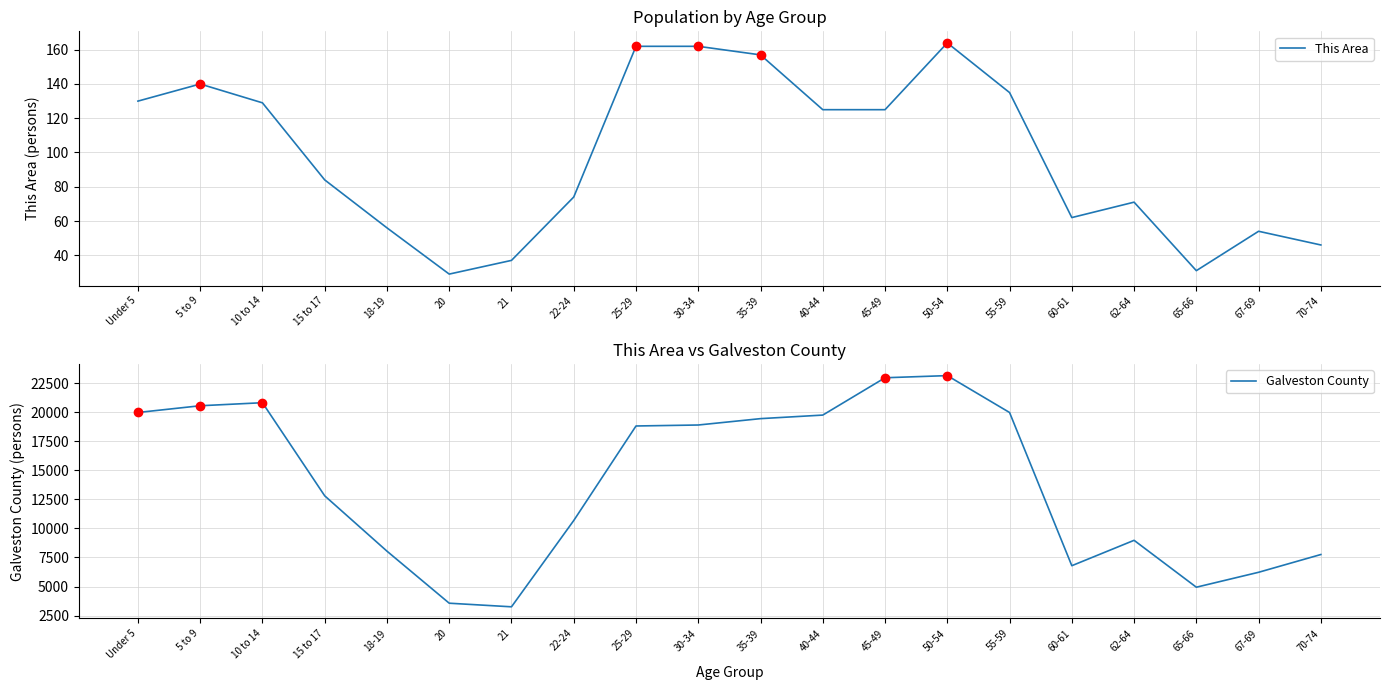

What is the sum of the This Area values at 22-24 and 20?

103